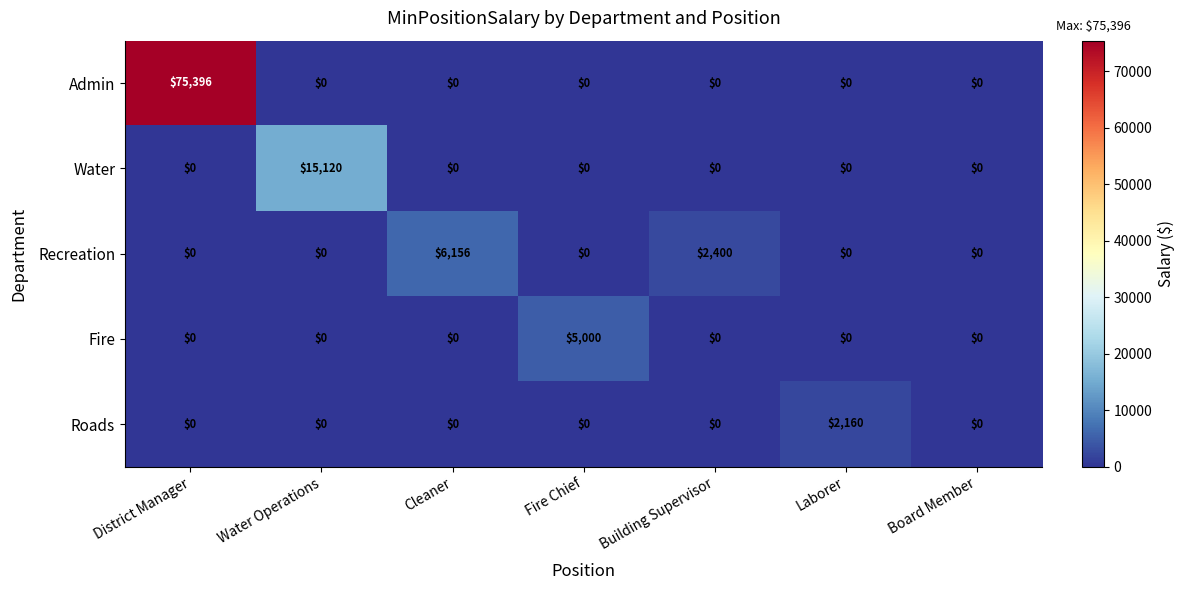

What is the average value of the Recreation series?

1222